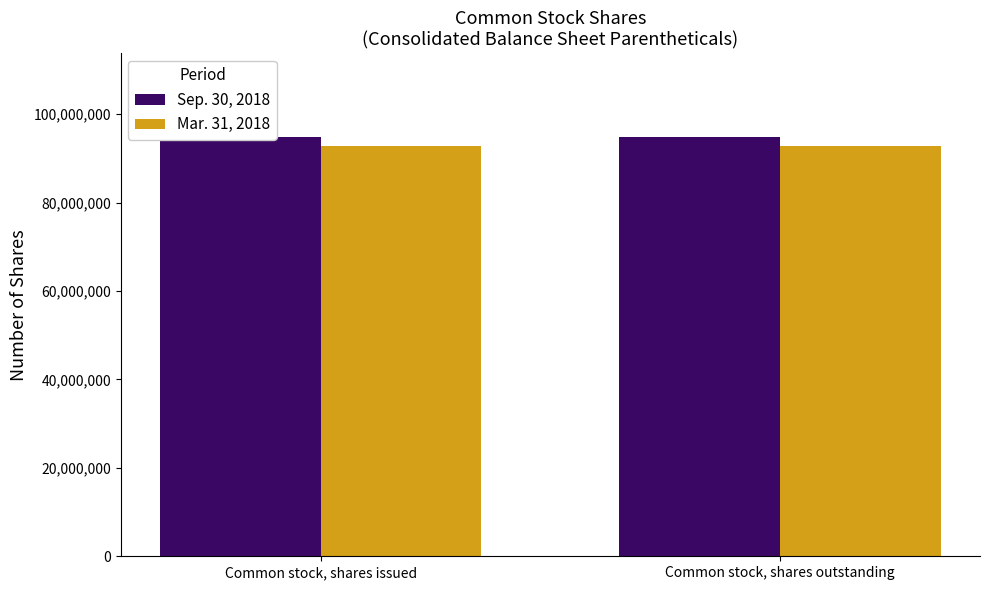

Rank the series at Common stock, shares issued from lowest to highest value.

Mar. 31, 2018, Sep. 30, 2018